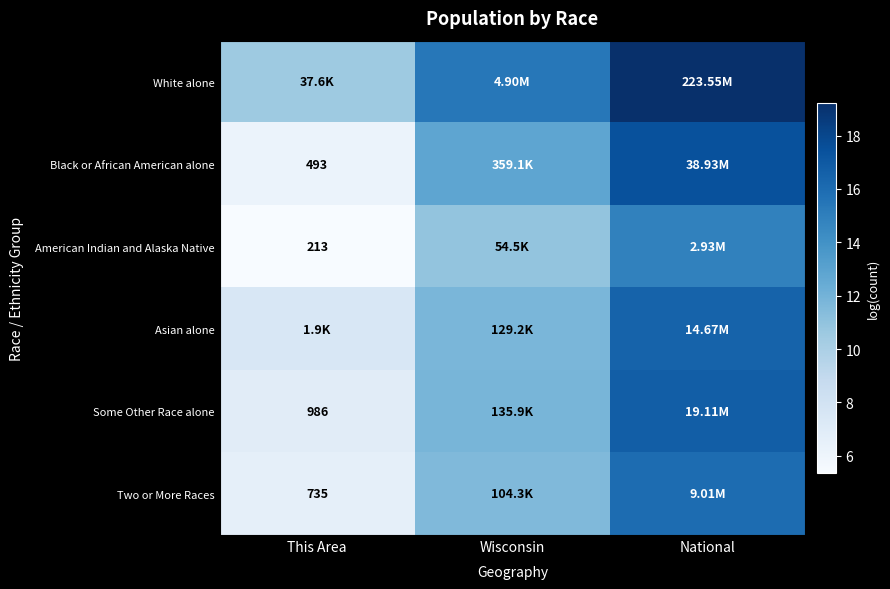

Rank the series by their maximum value, from lowest to highest.

American Indian and Alaska Native, Two or More Races, Asian alone, Some Other Race alone, Black or African American alone, White alone